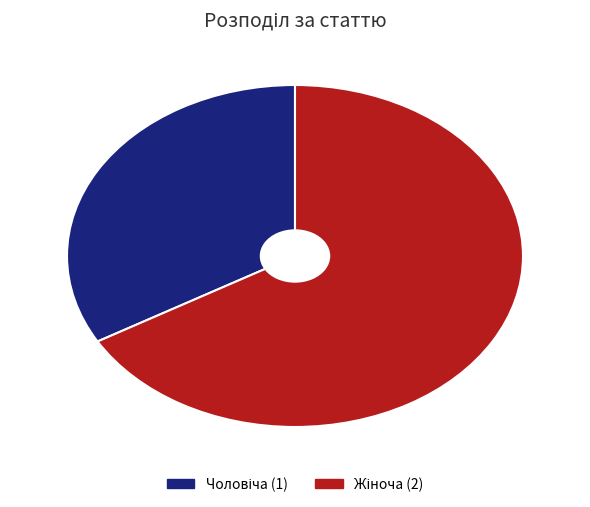

Does any single category account for the majority?

Yes